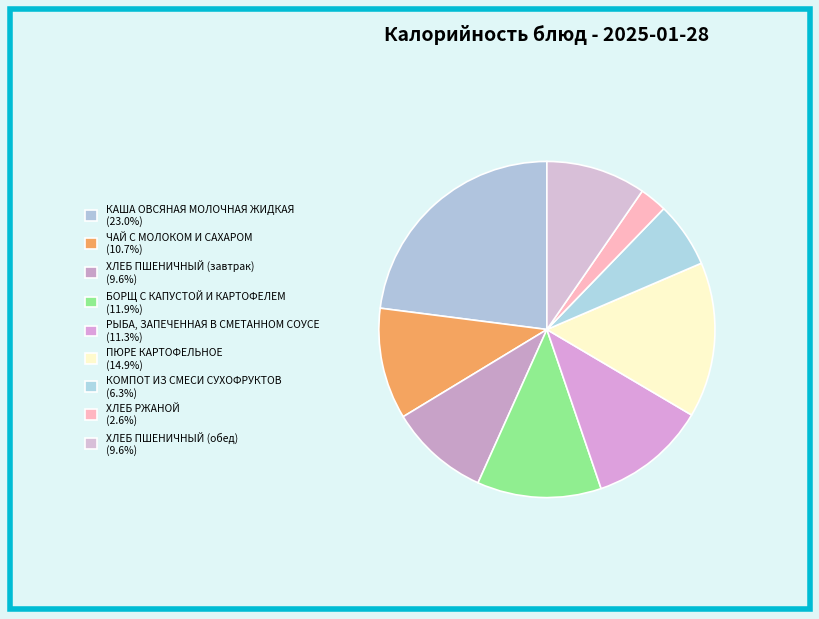

What percentage do КАША ОВСЯНАЯ МОЛОЧНАЯ ЖИДКАЯ and ПЮРЕ КАРТОФЕЛЬНОЕ together represent?

37.9%